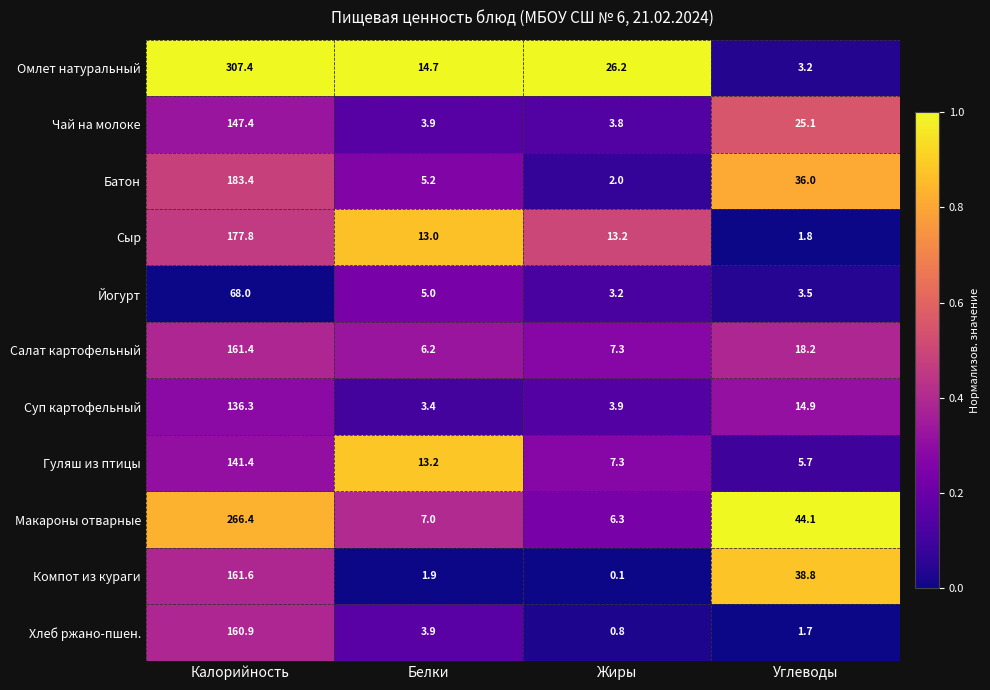

What is the total value across all series at Белки?

77.4